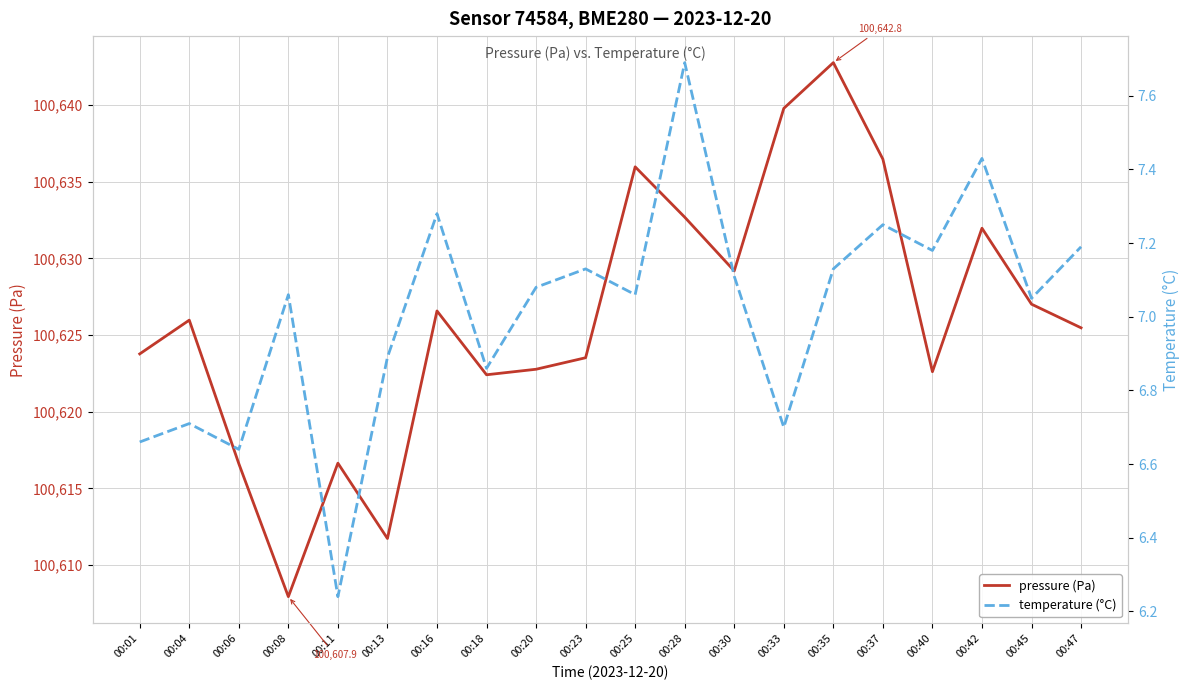

Which category has the highest value in the pressure (Pa) series?

00:35